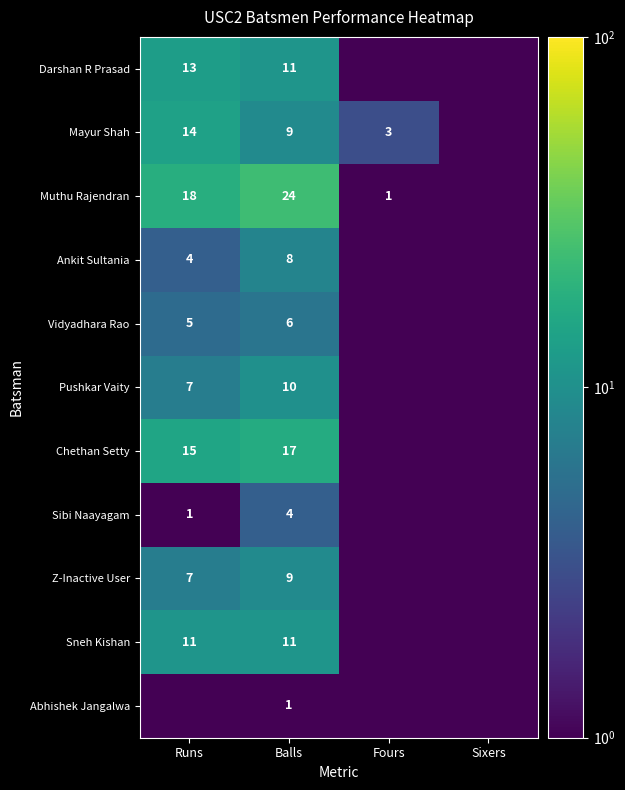

The value of Mayur Shah at Balls is 1.9. True or false?

False